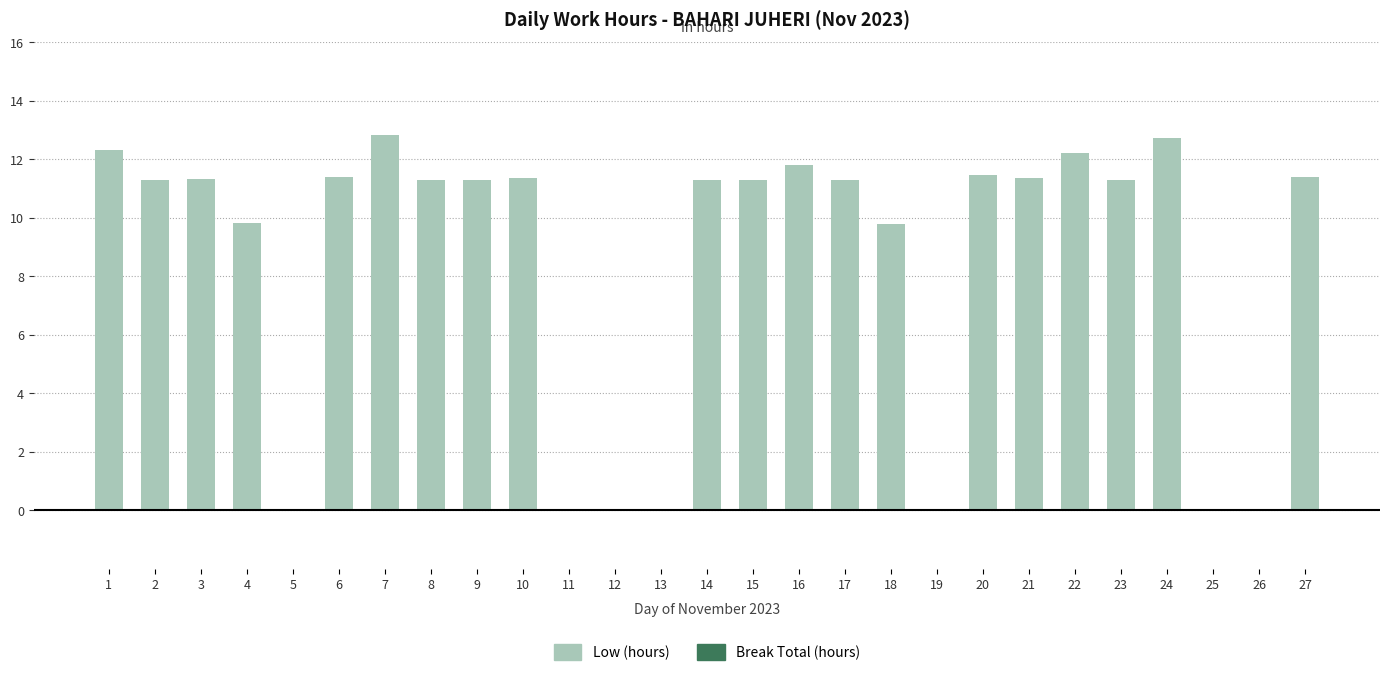

What is the greatest value displayed?

12.8